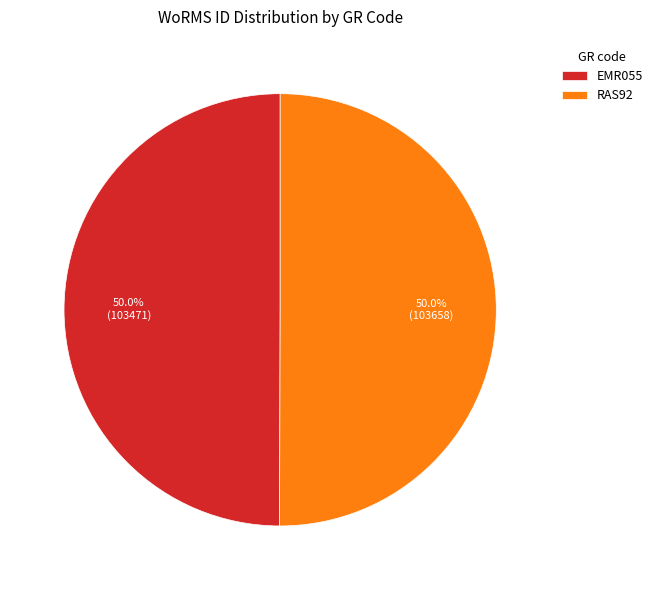

True or false: RAS92 accounts for 50% of the total.

True